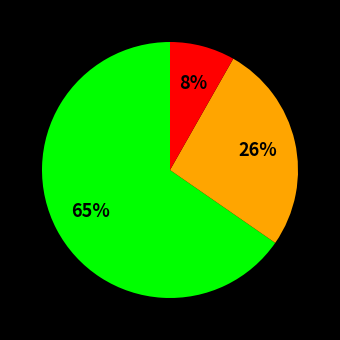

To the nearest percent, what is the average slice percentage?

33%